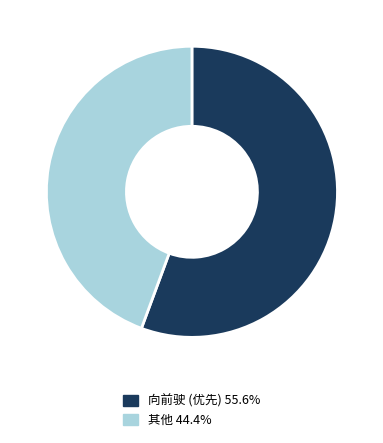

Does any single category account for the majority?

Yes